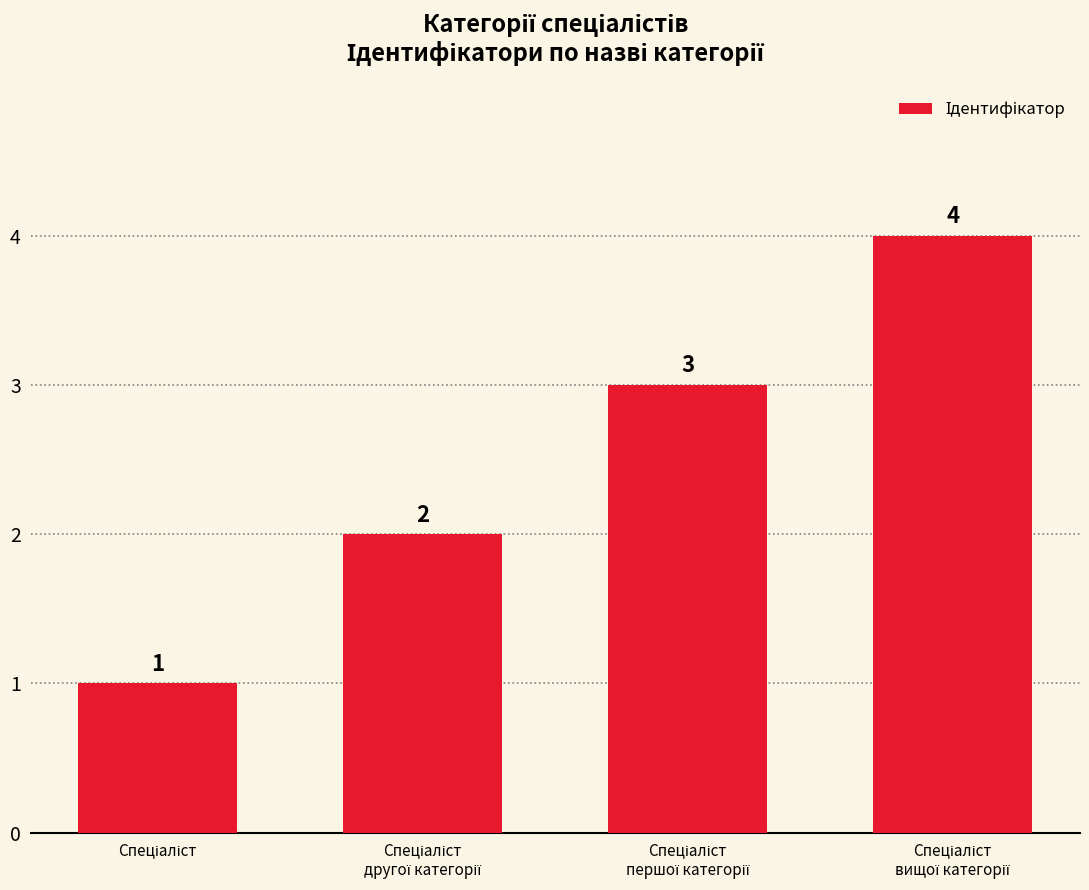

How many values are below 3?

2